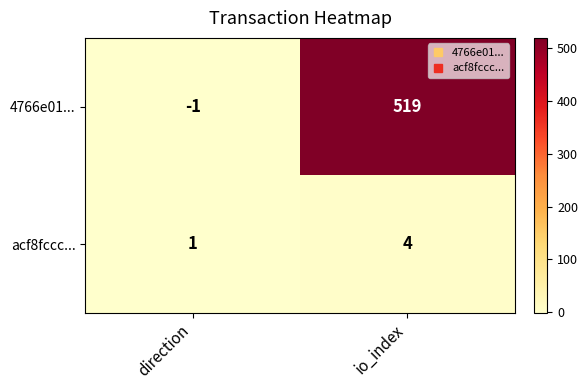

At which category does the chart reach its peak across all series?

io_index